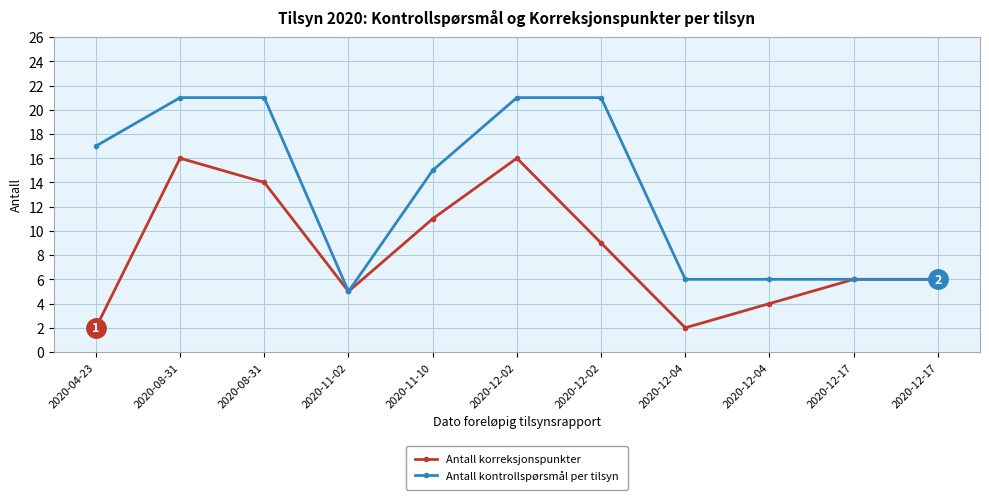

Which category has the highest value in the Antall kontrollspørsmål per tilsyn series?

2020-08-31